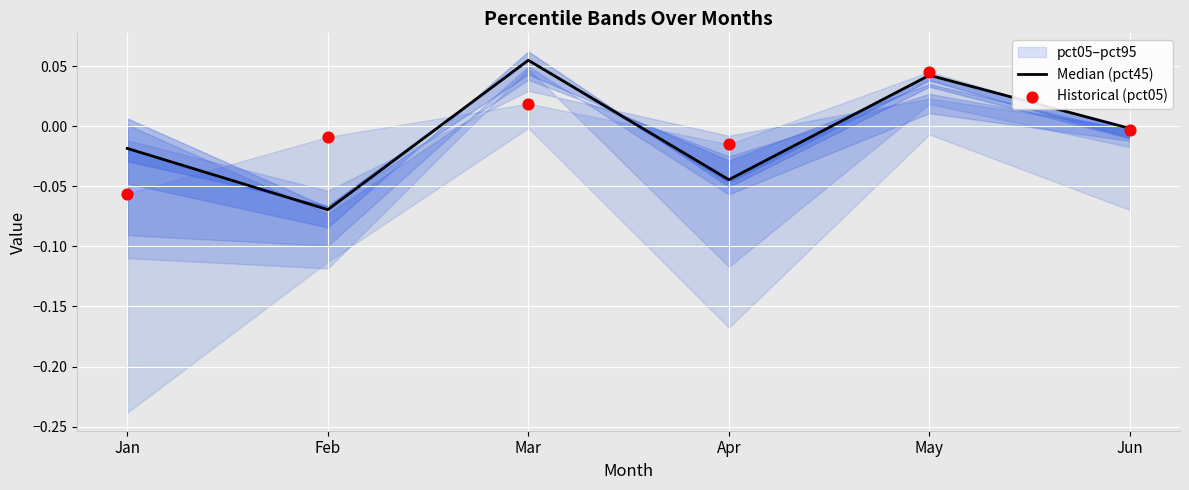

Which series reaches the minimum Y coordinate?

Median (pct45)